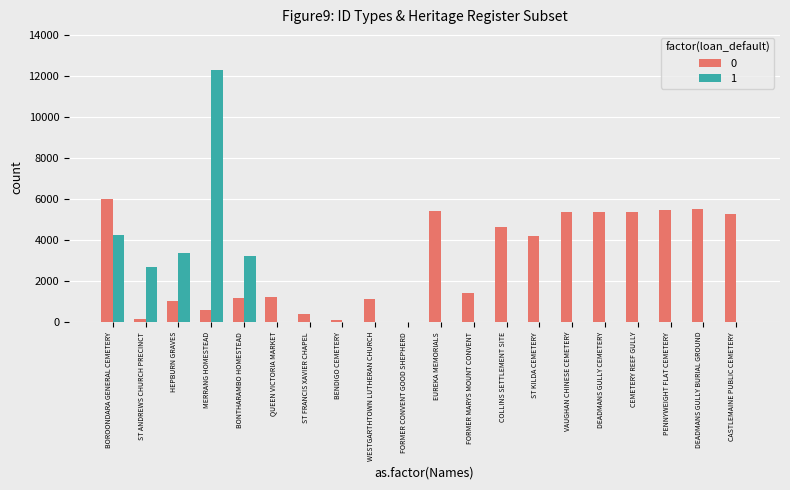

At which category is the sum across all series the highest?

MERRANG HOMESTEAD